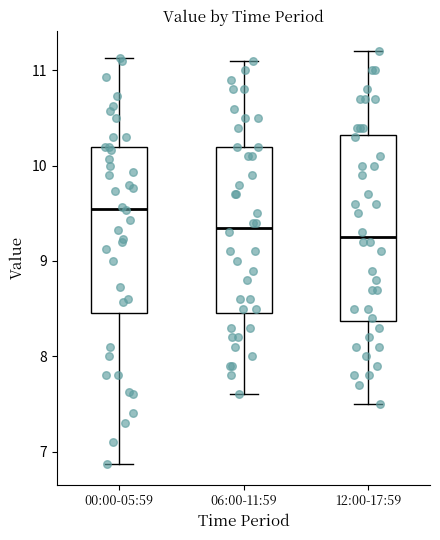

Which box's median line is the highest?

00:00-05:59